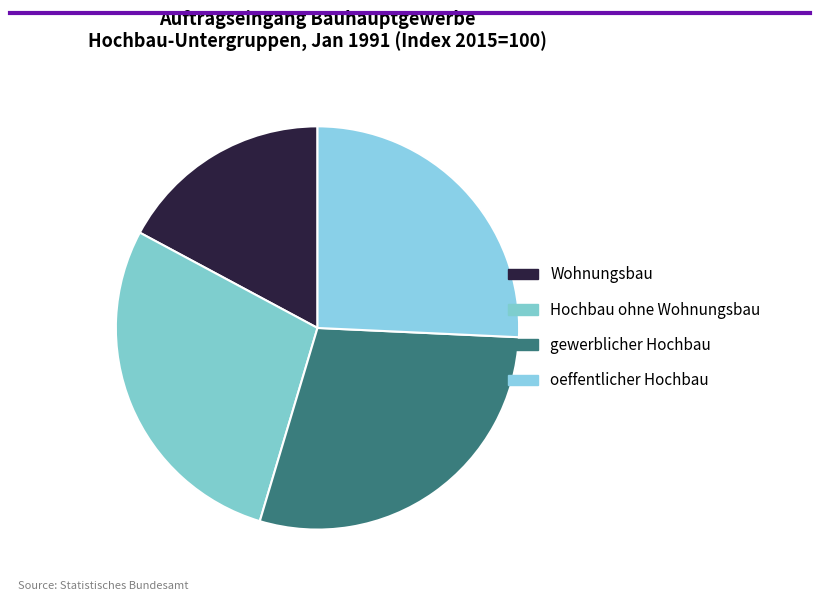

Which slice is the largest?

gewerblicher Hochbau